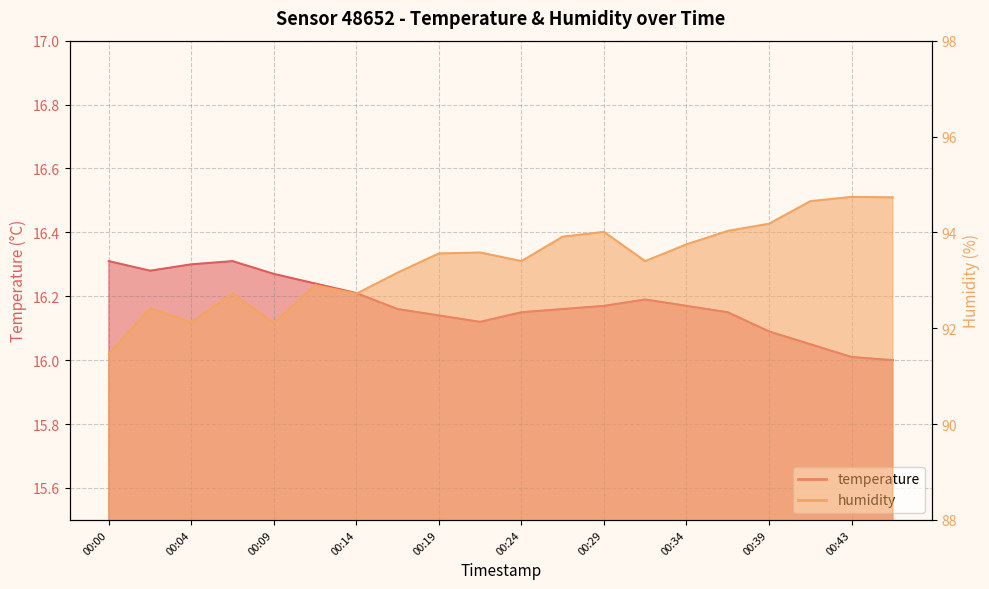

In humidity, how many points are higher than both neighbors (excluding endpoints)?

6